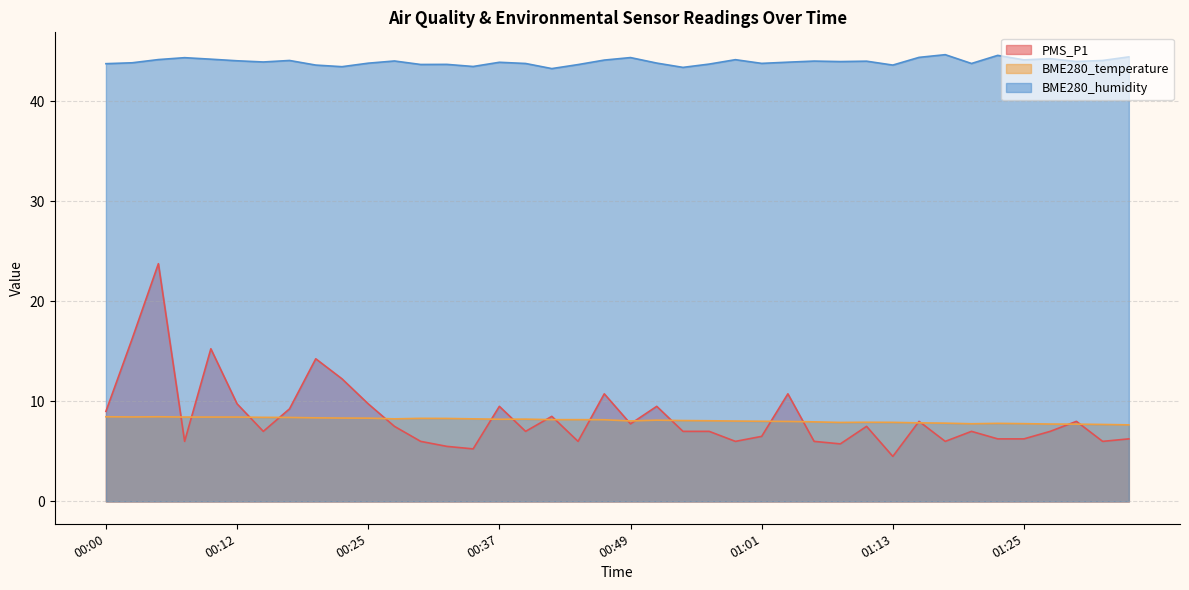

In BME280_humidity, how many points are lower than both neighbors (excluding endpoints)?

12